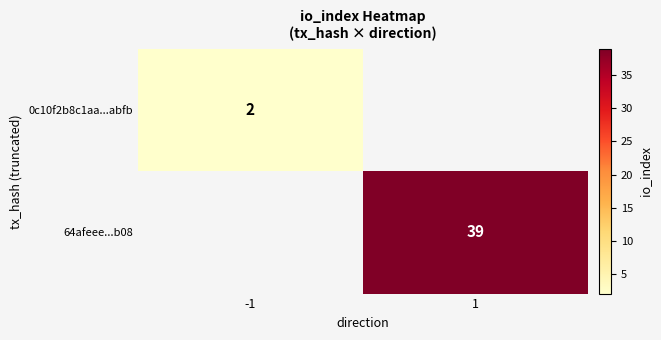

True or false: 64afeee...b08 has a value of 39 at 1.

True